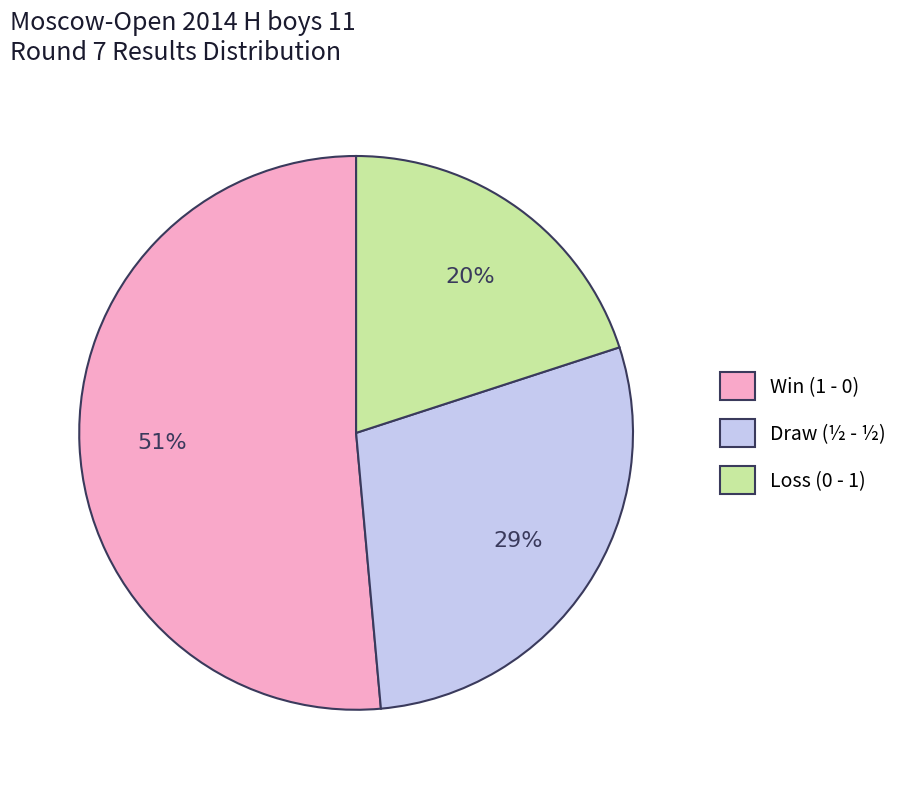

Is the sum of Win (1 - 0) and Loss (0 - 1) greater than half?

Yes